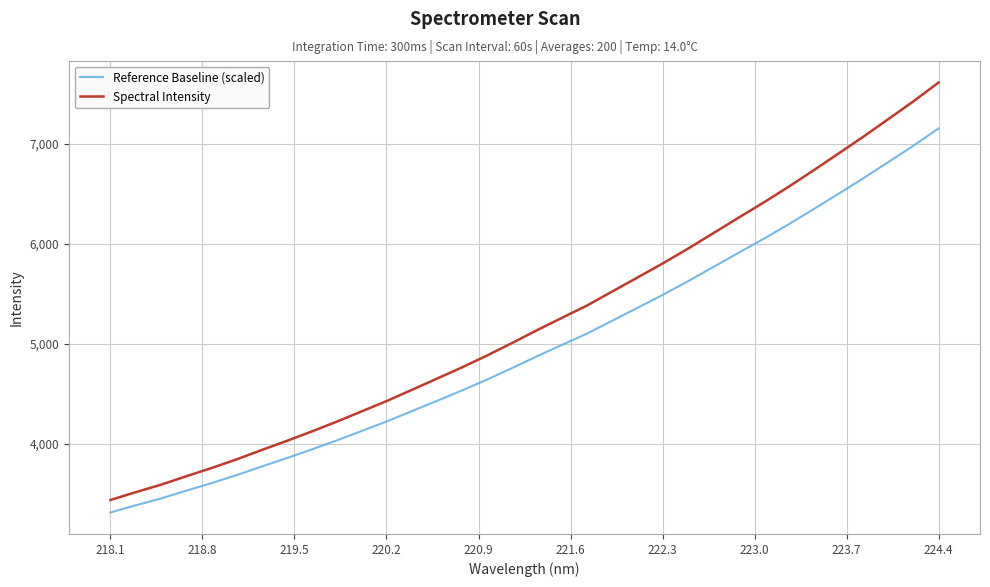

What are all the series names shown in the legend?

Reference Baseline (scaled), Spectral Intensity